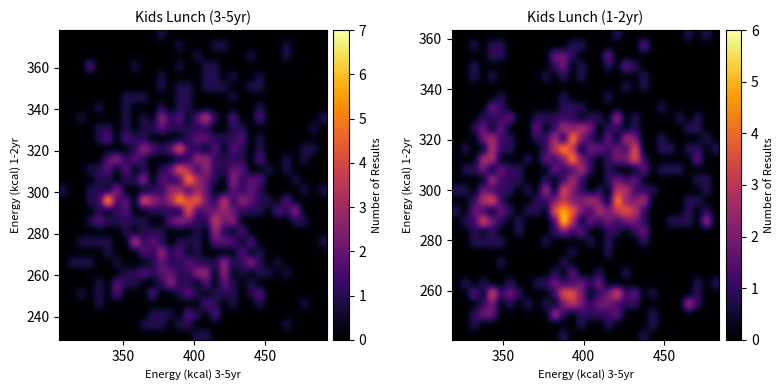

How many data points does each series have?

30